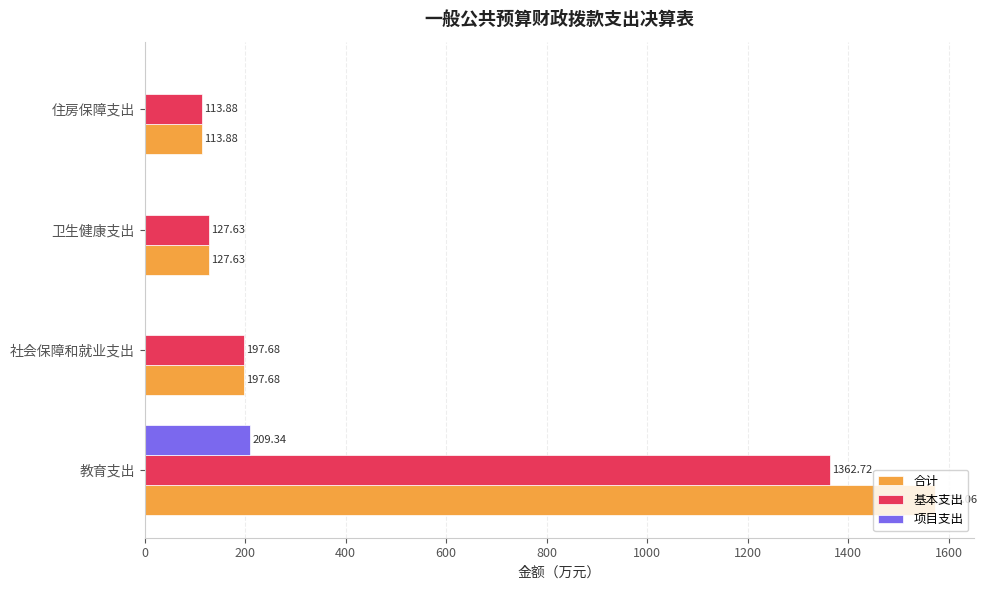

Which series has the largest total across all categories?

合计